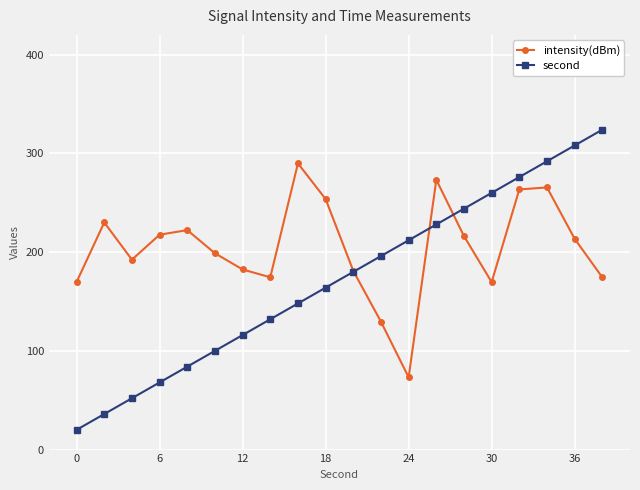

Which series has the largest range (max minus min)?

second